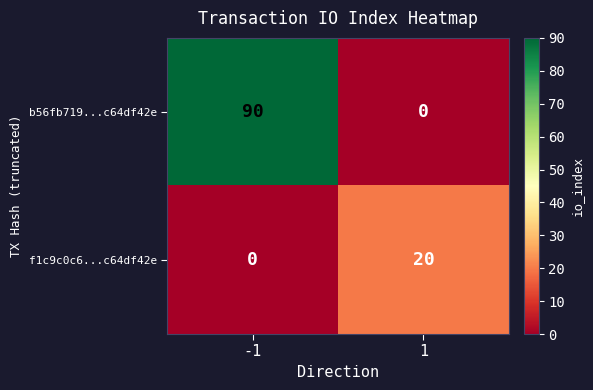

At how many categories does at least one series exceed 0?

2